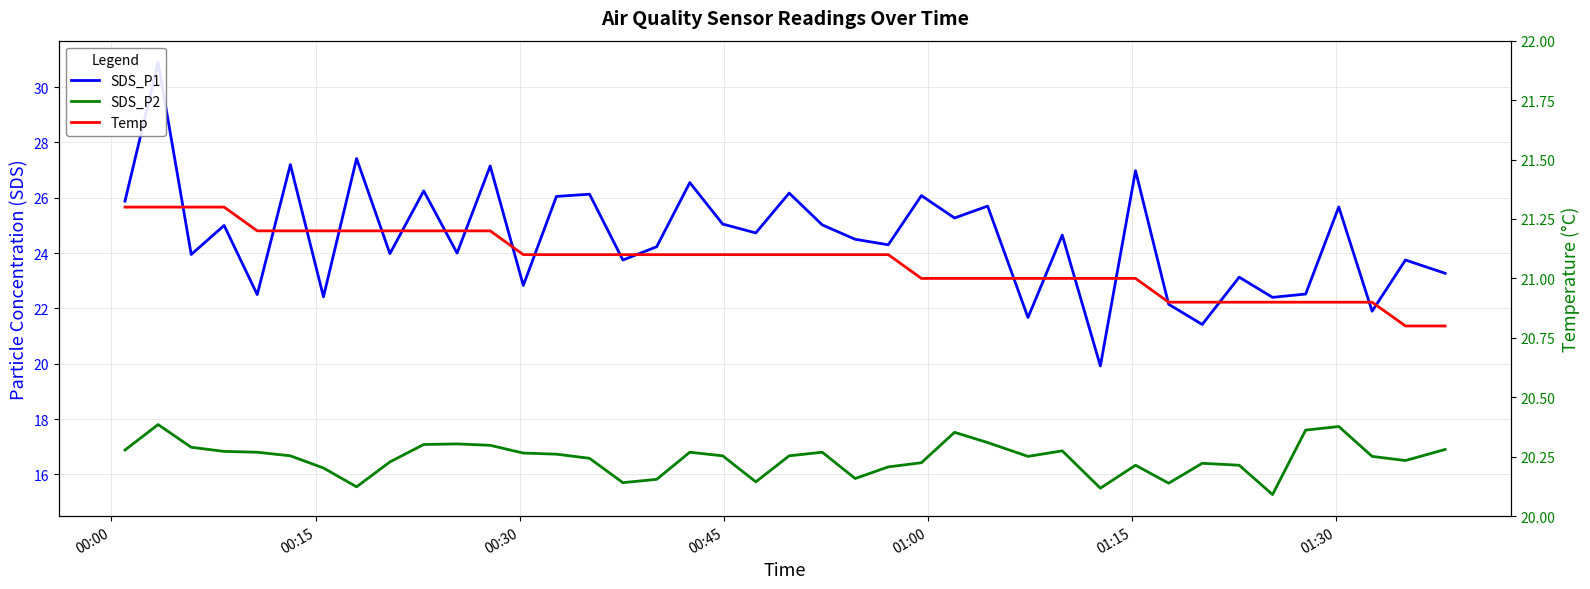

What is the value of the Temp point at the 5th from the left?

21.2